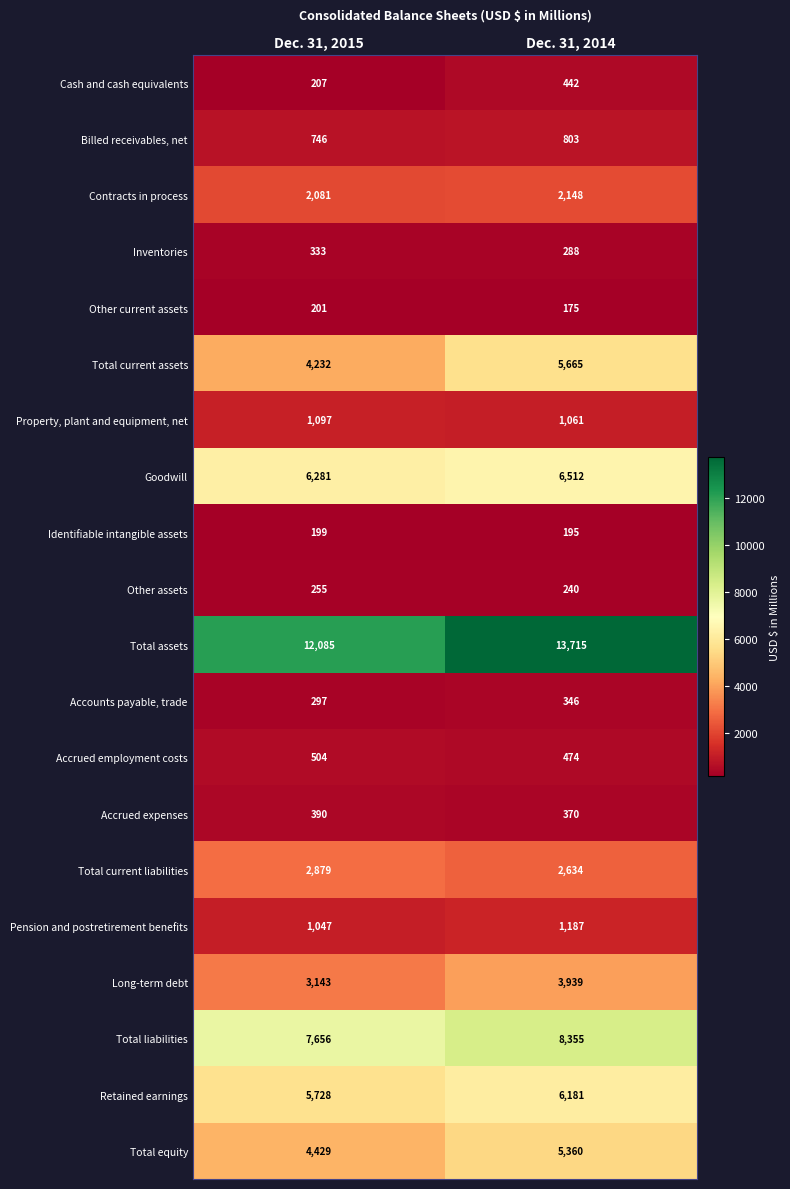

What is the average value of the Accrued employment costs series?

489